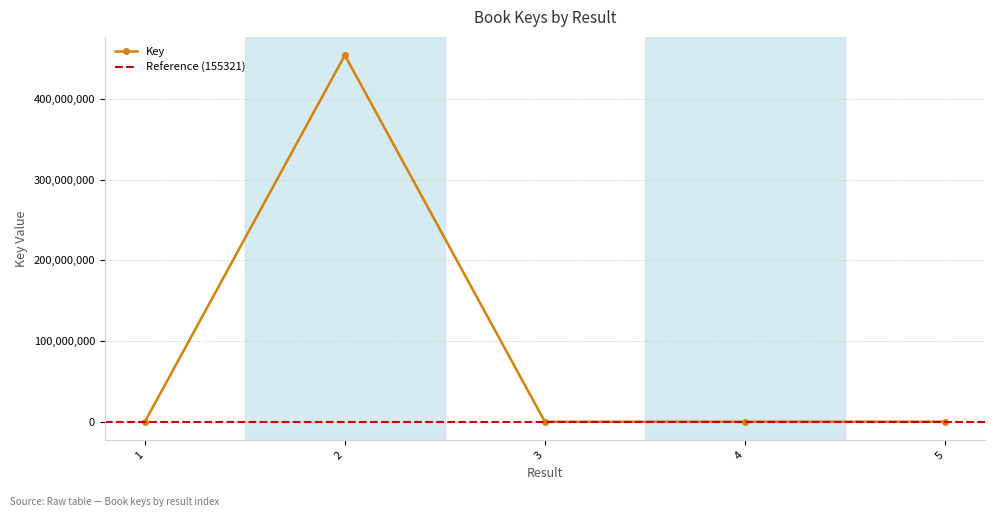

Which label corresponds to the largest value in the chart?

2